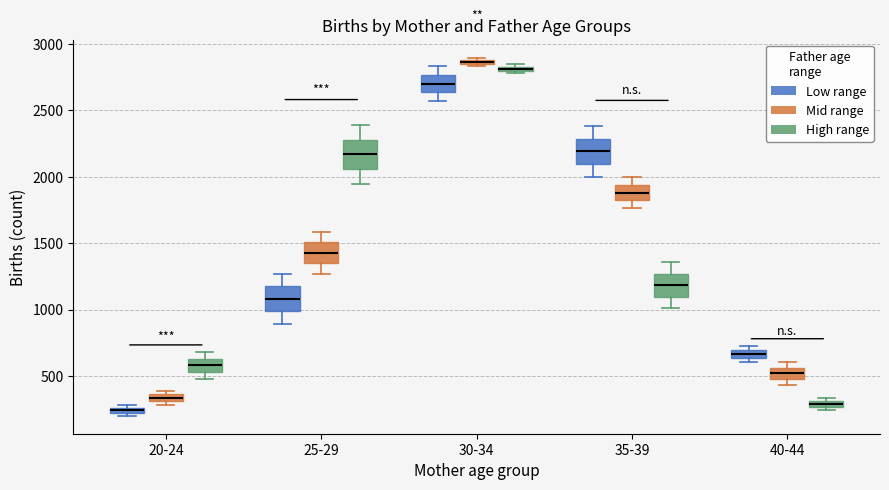

Where does the lower whisker of the box for 25-29 (High range) end on the y-axis? The values are not printed on the chart, so give them approximately, as read against the axis.

1950